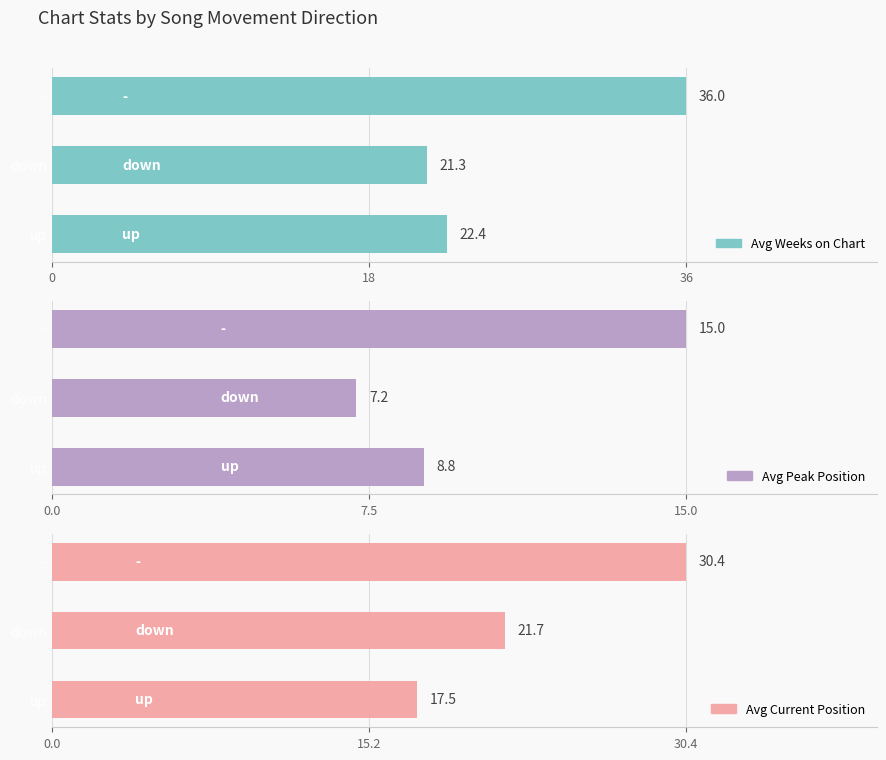

What is the average value of the Avg Peak Position series?

10.3